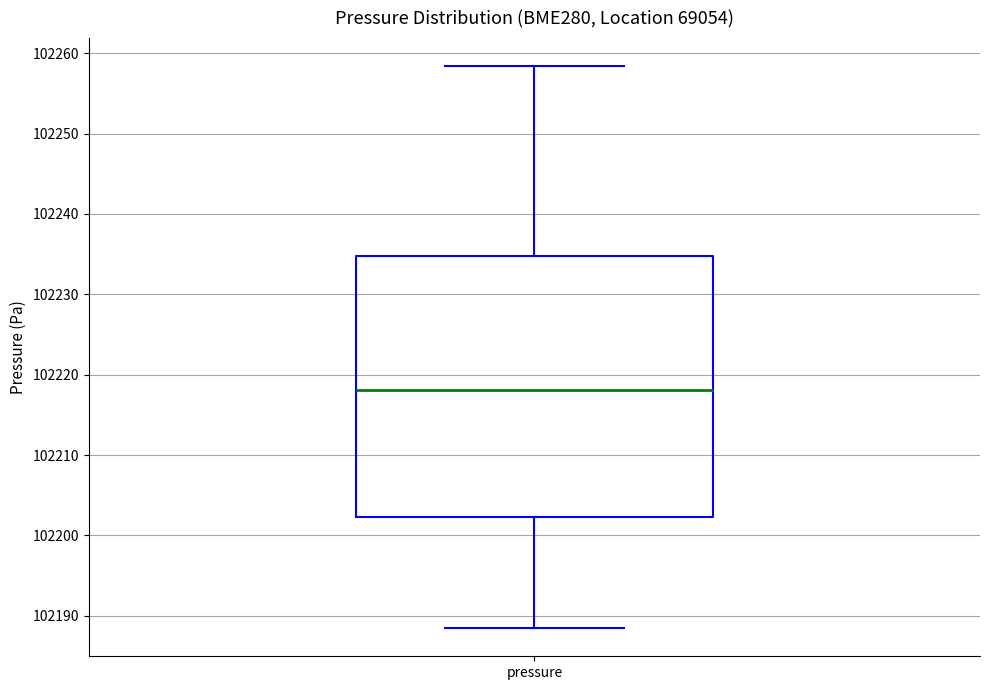

Where does the lower whisker of the box for pressure end on the y-axis? The values are not printed on the chart, so give them approximately, as read against the axis.

102188